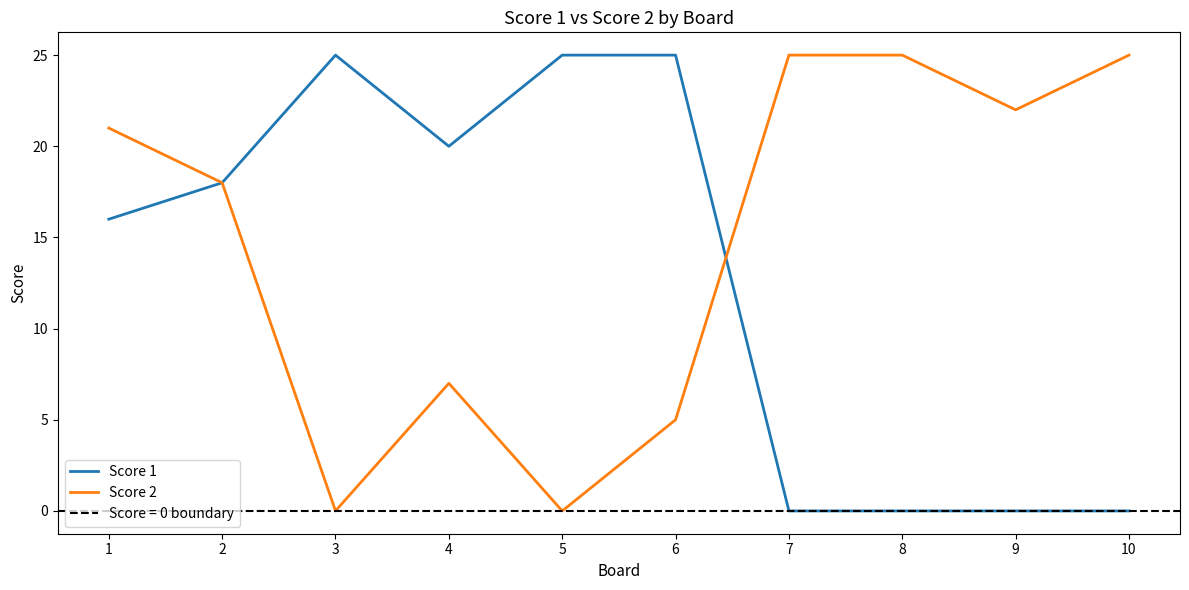

What is the difference between the Score 1 values at 3 and 8?

25